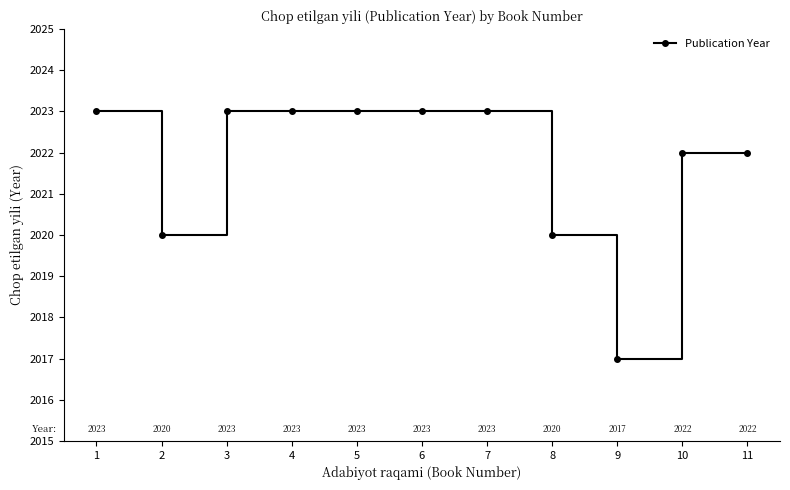

How many points are lower than both their immediate neighbors (excluding endpoints)?

2